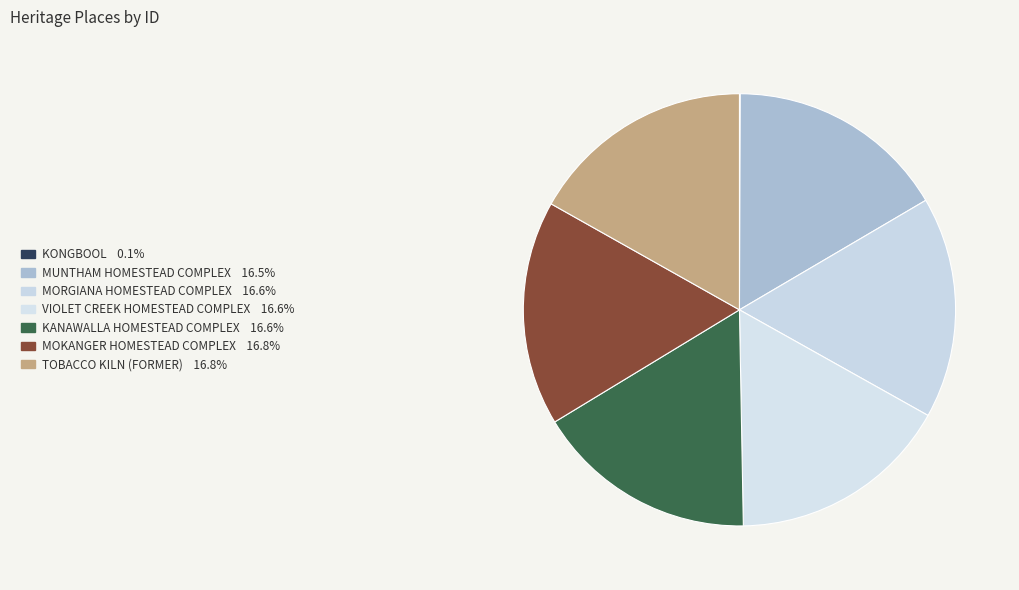

Which slice is the largest?

TOBACCO KILN (FORMER)